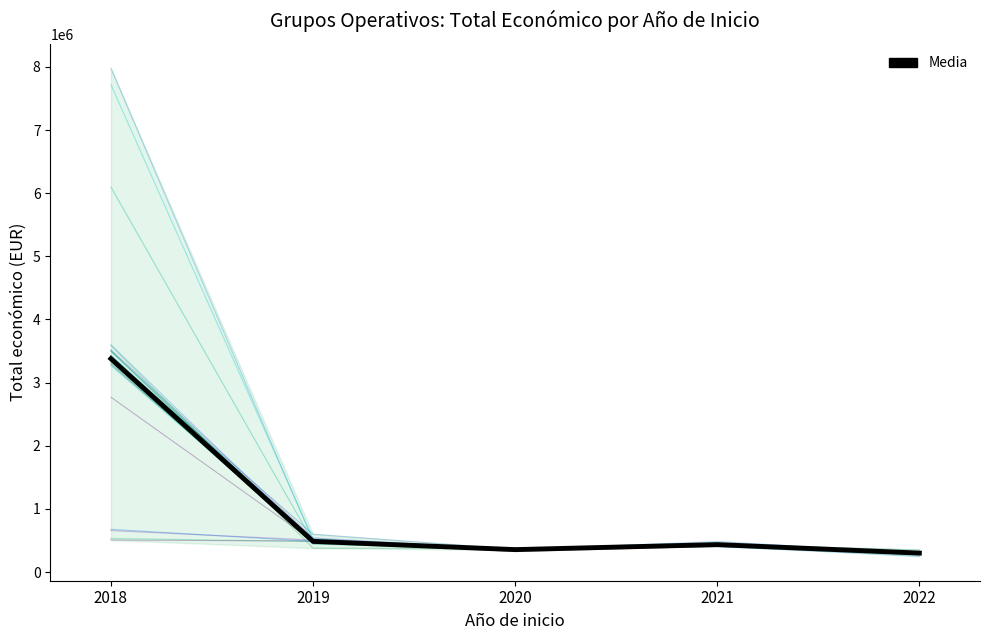

How many data points are less than 511047?

11